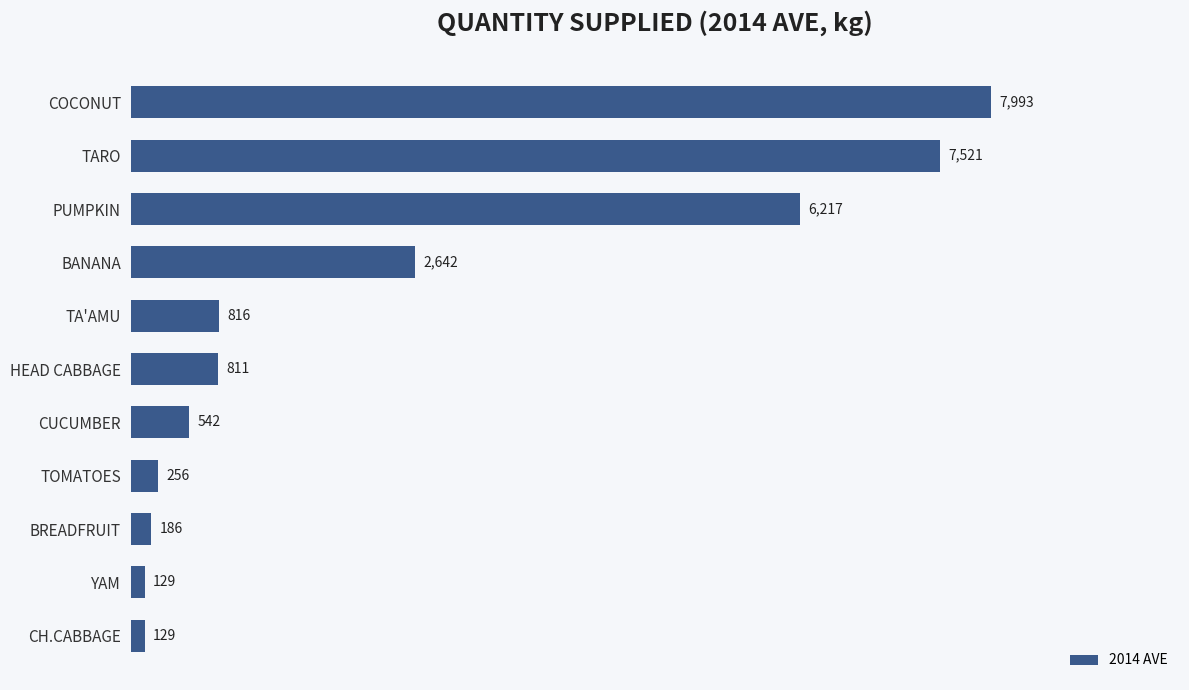

Does the chart contain any negative values?

No